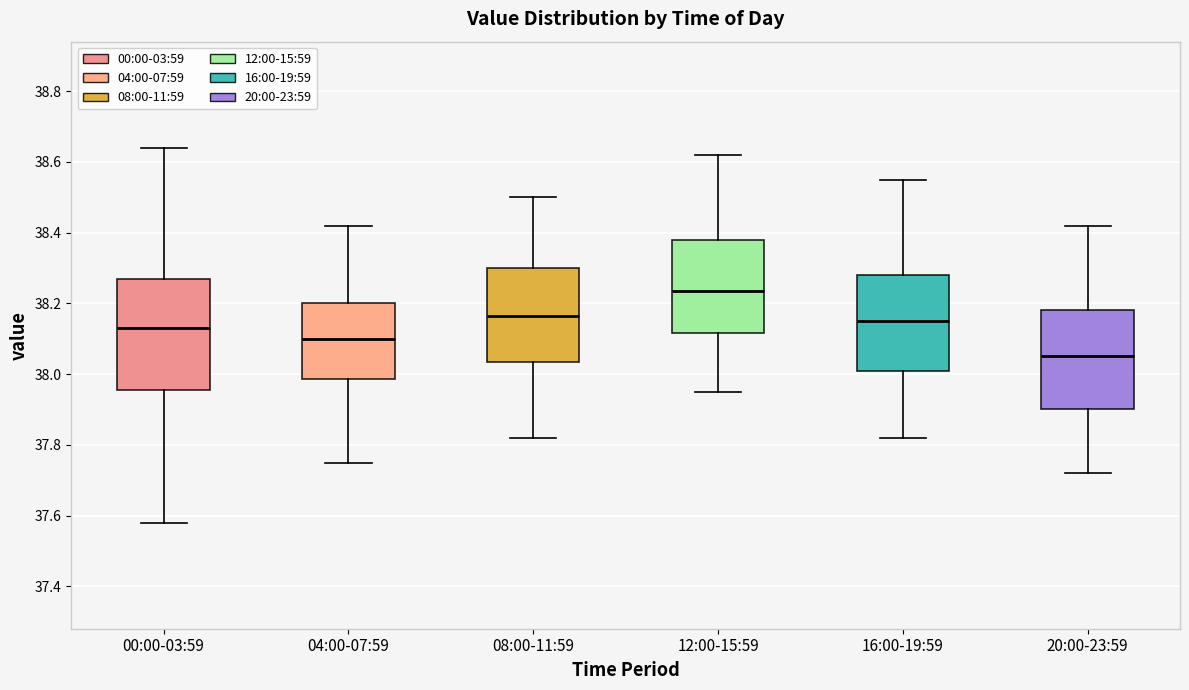

Comparing the boxes themselves (not the whiskers), which one is the tallest?

00:00-03:59